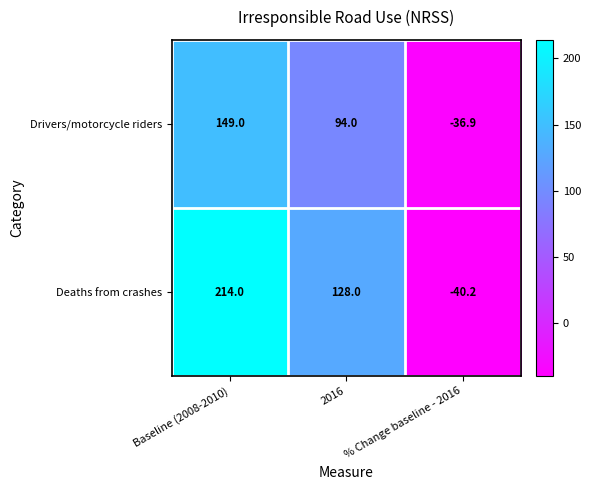

Which series changed the most between Baseline (2008-2010) and 2016?

Deaths from crashes